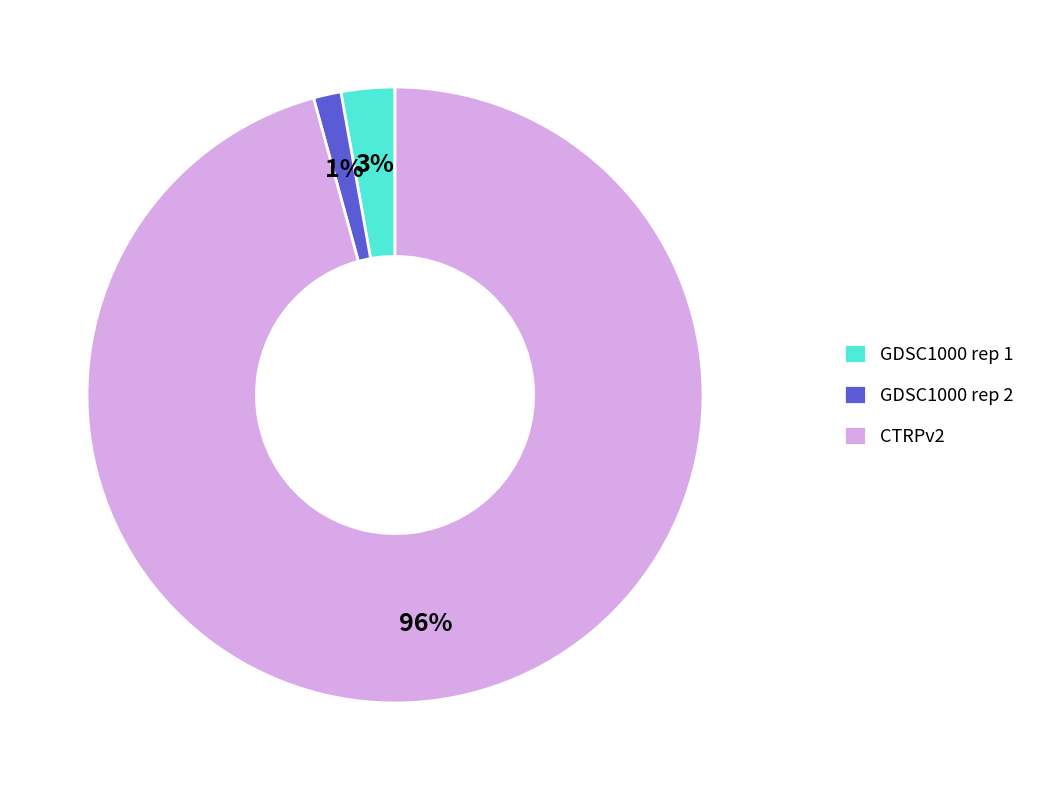

True or false: GDSC1000 rep 1 accounts for 3% of the total.

True